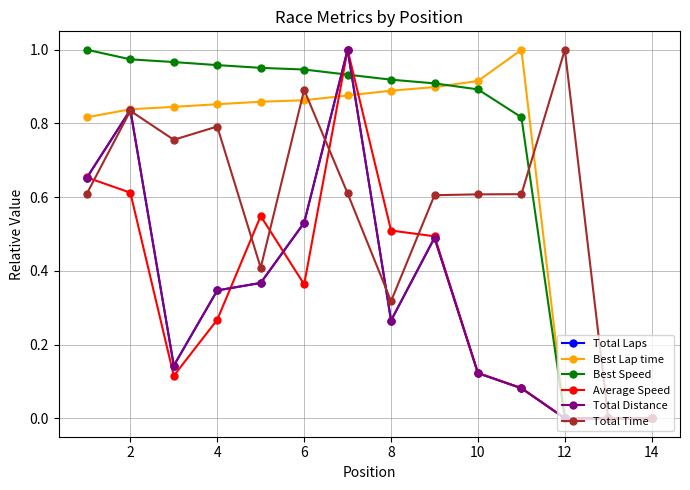

List the series in order of their peak value, lowest first.

Total Laps, Best Lap time, Best Speed, Average Speed, Total Distance, Total Time